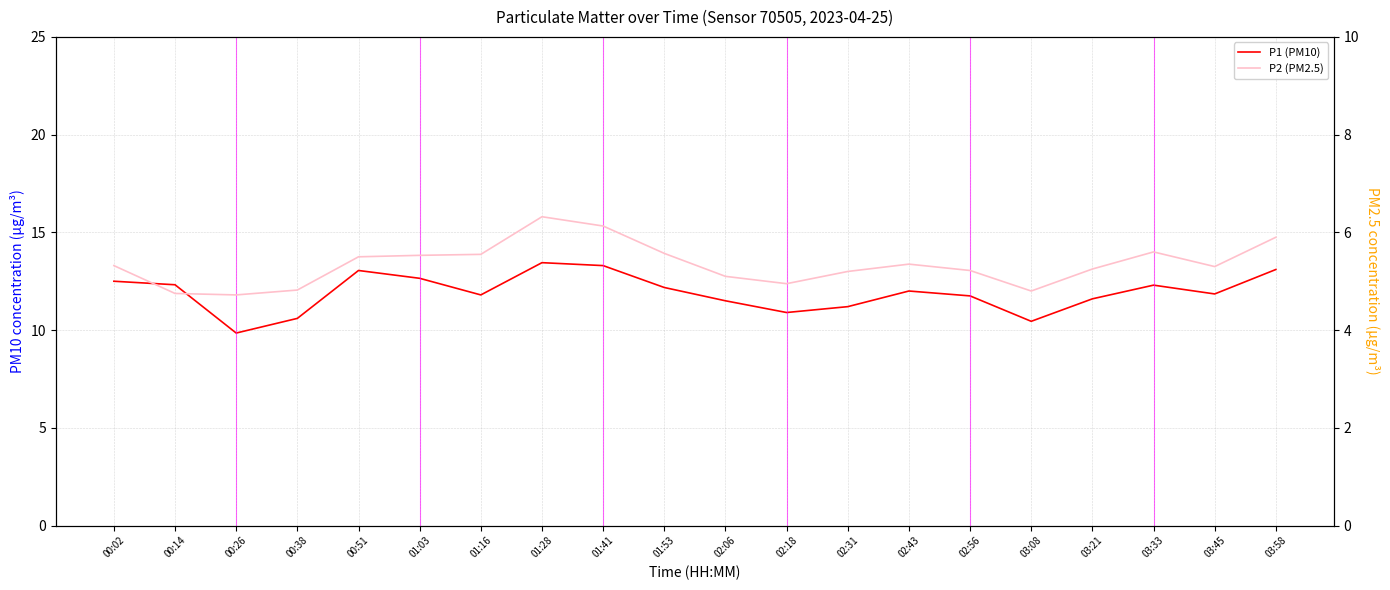

True or false: P2 (PM2.5) and P1 (PM10) cross at least once.

False